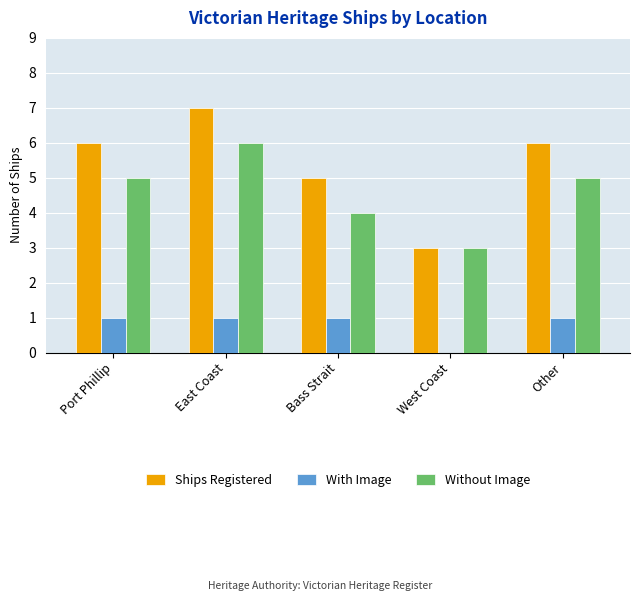

Reading left to right, extract all data points from this chart.

Ships Registered: Port Phillip=6	East Coast=7	Bass Strait=5	West Coast=3	Other=6
With Image: Port Phillip=1	East Coast=1	Bass Strait=1	West Coast=0	Other=1
Without Image: Port Phillip=5	East Coast=6	Bass Strait=4	West Coast=3	Other=5